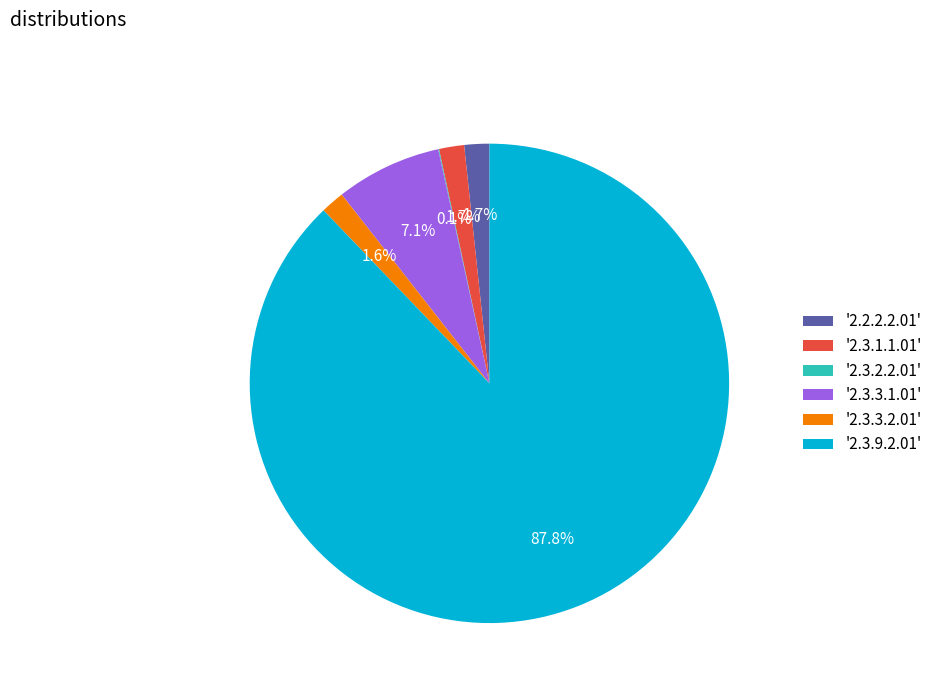

How much of the chart is everything except '2.3.3.2.01'?

98.4%